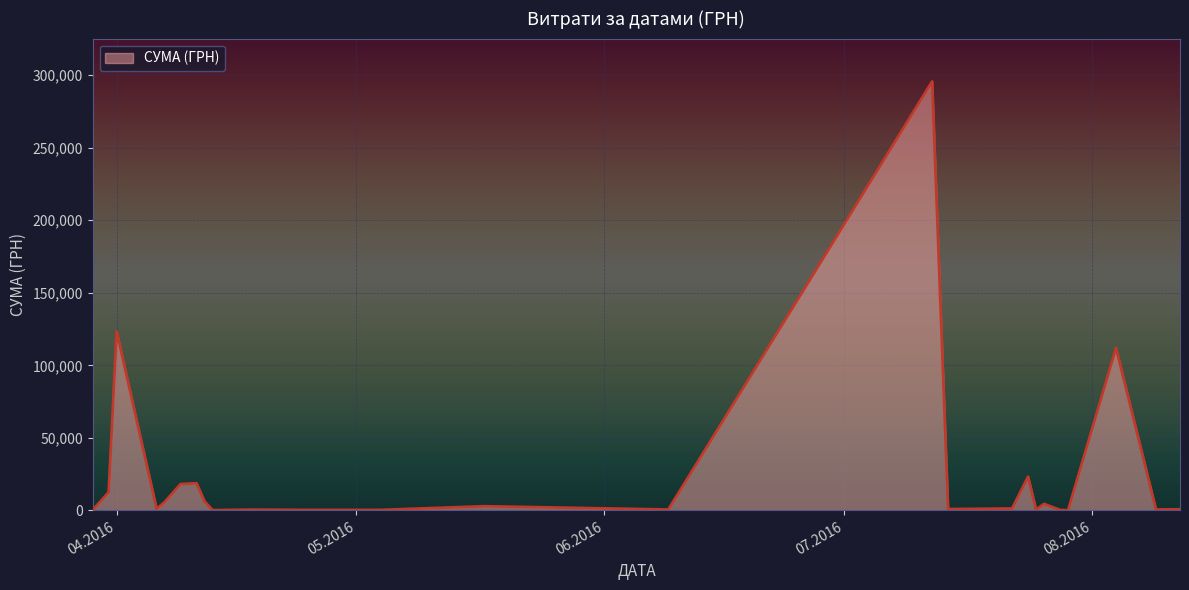

True or false: the data has more than 2 interior local peaks.

True